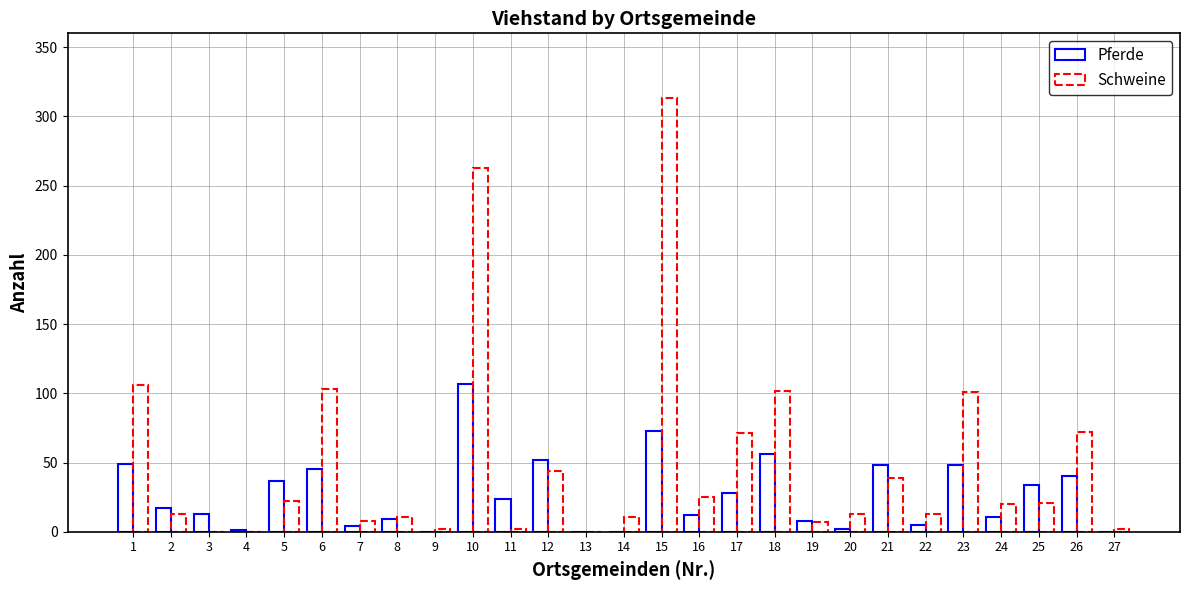

At 27, list the series in order from largest to smallest.

Schweine, Pferde